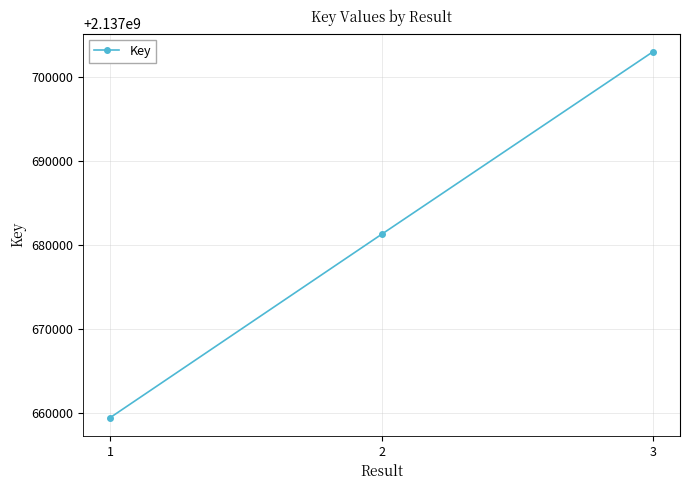

Reading left to right, list all the values displayed in this chart.

2137659416	2137681231	2137702960